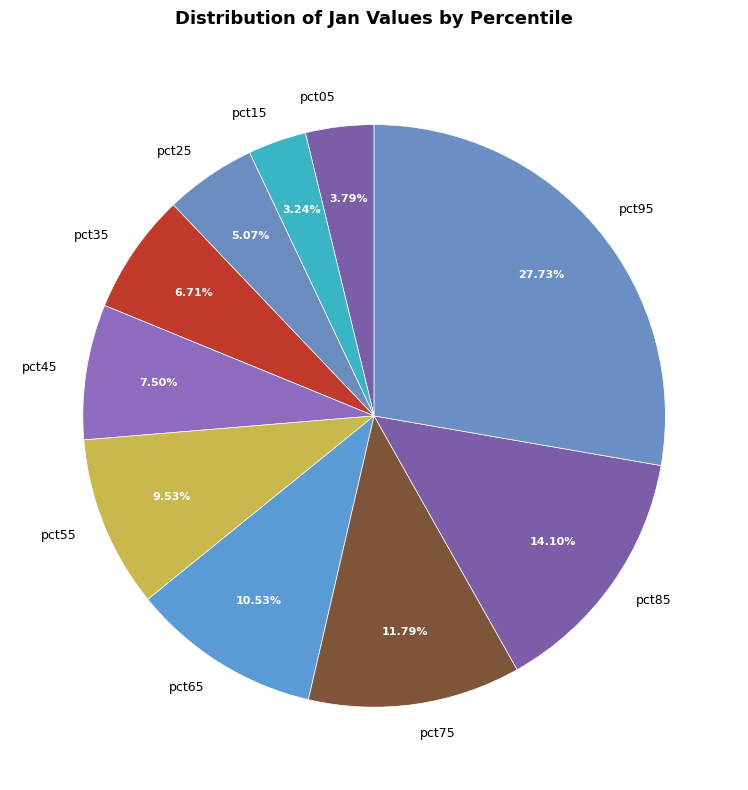

How many slices are in this pie chart?

10